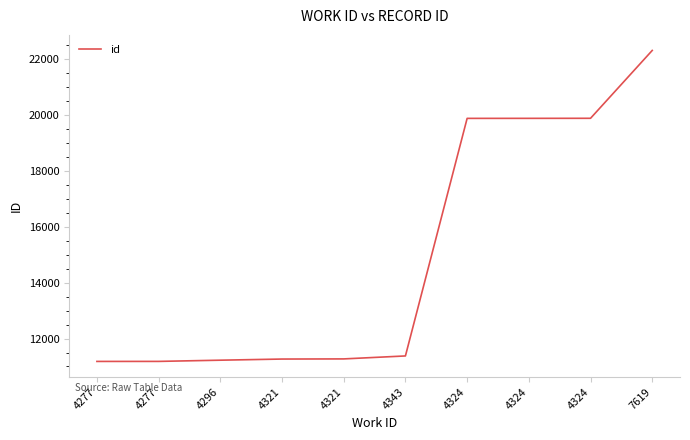

What is the difference between the maximum and second lowest values?

11122